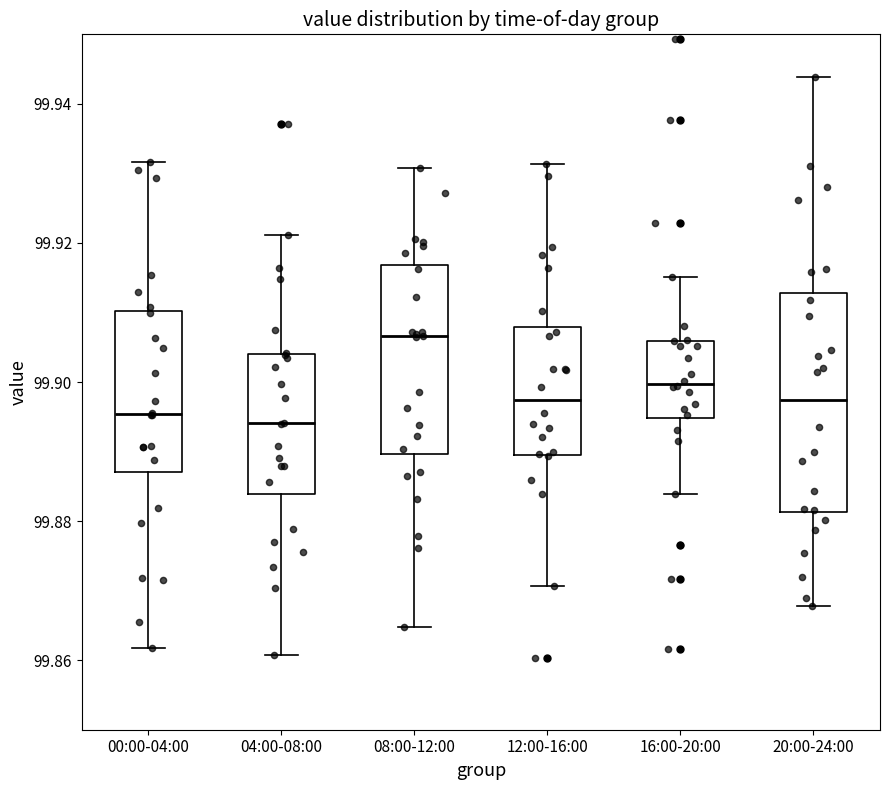

Where does the median line of the box for 08:00-12:00 sit on the y-axis? The values are not printed on the chart, so give them approximately, as read against the axis.

99.906